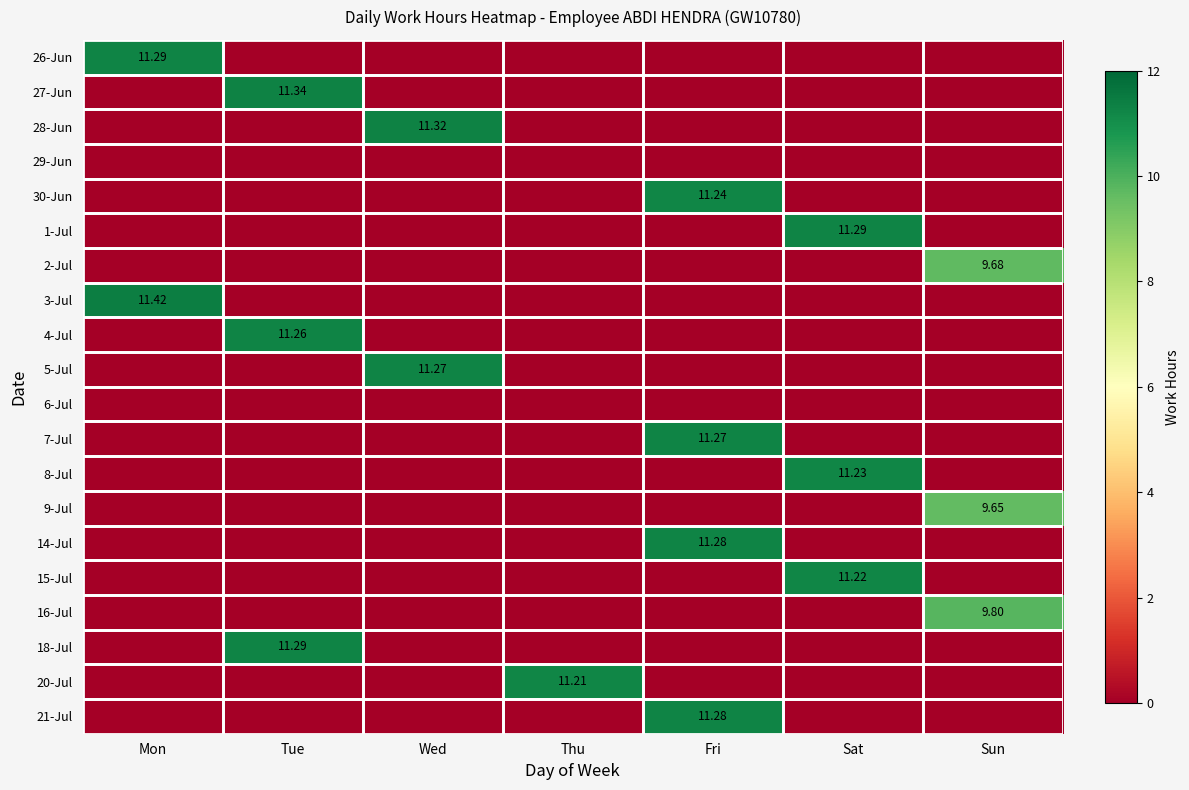

At which label does 8-Jul reach its peak?

Sat